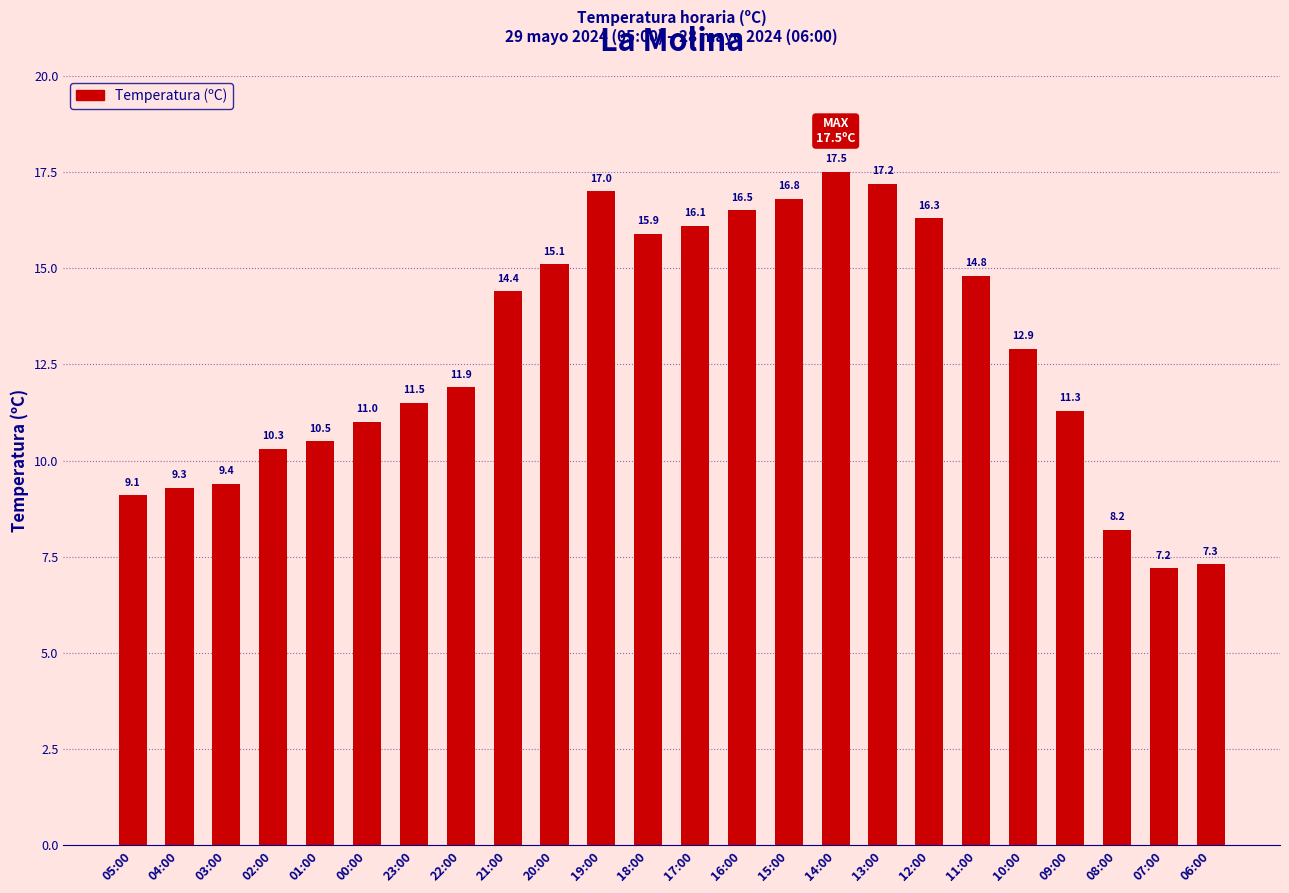

Where is the data nearest to the value 12?

22:00